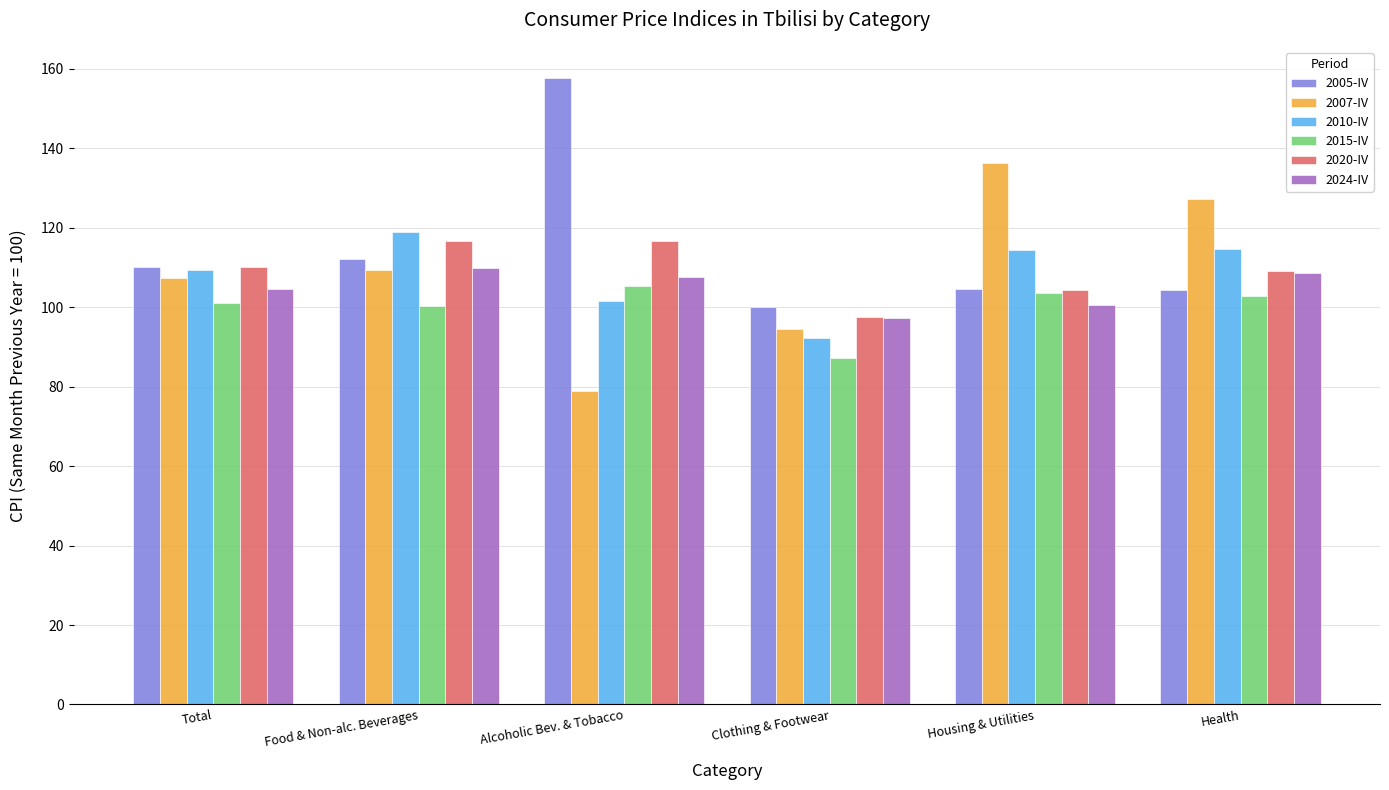

Where does the 2010-IV series first go above 114?

Food & Non-alc. Beverages